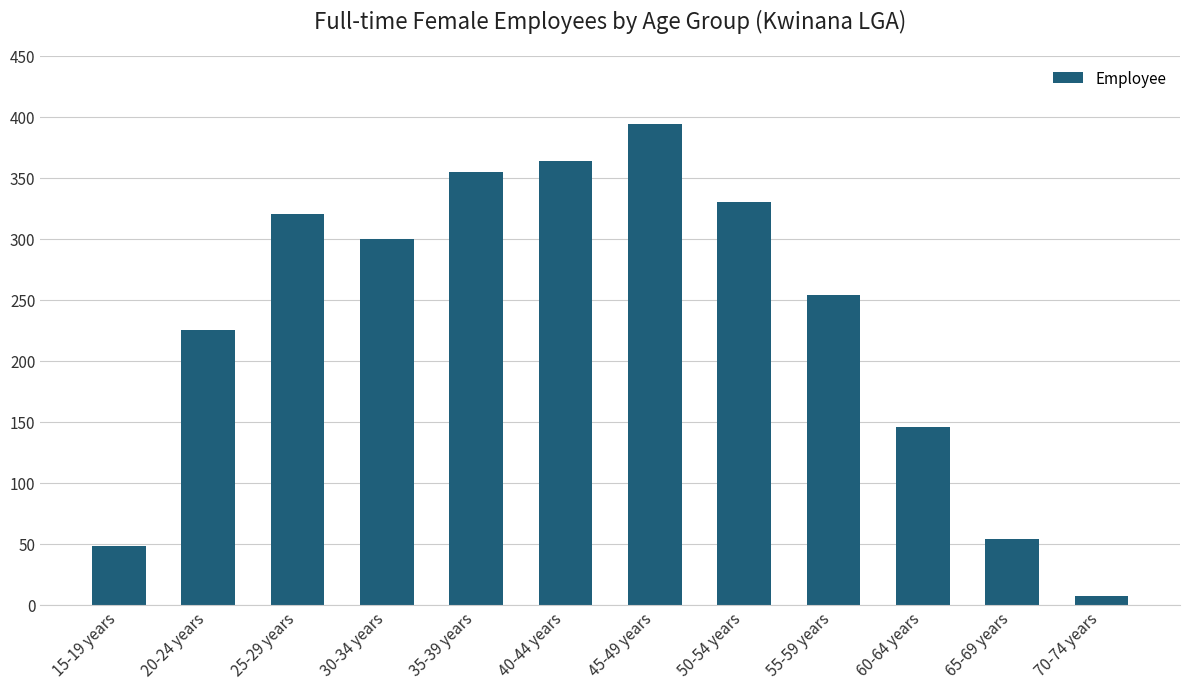

What is the sum of the values at 15-19 years and 65-69 years?

102